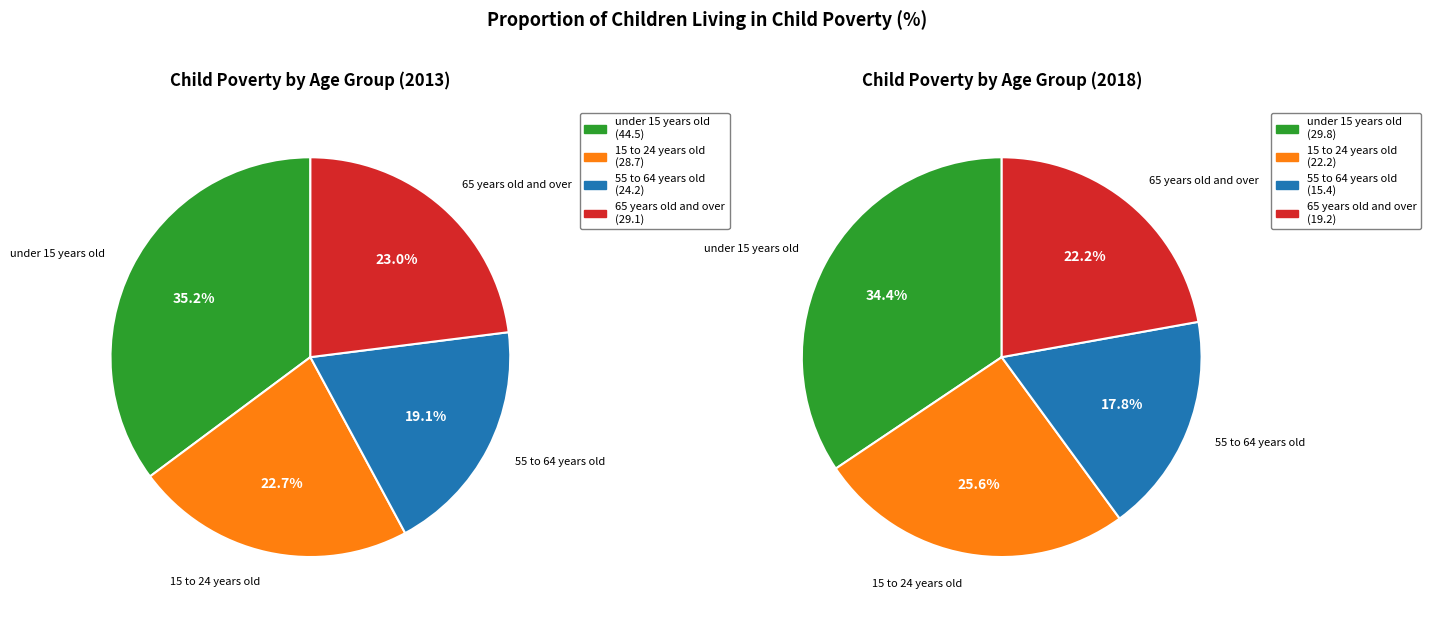

Does 15 to 24 years old represent more than half of the total?

No